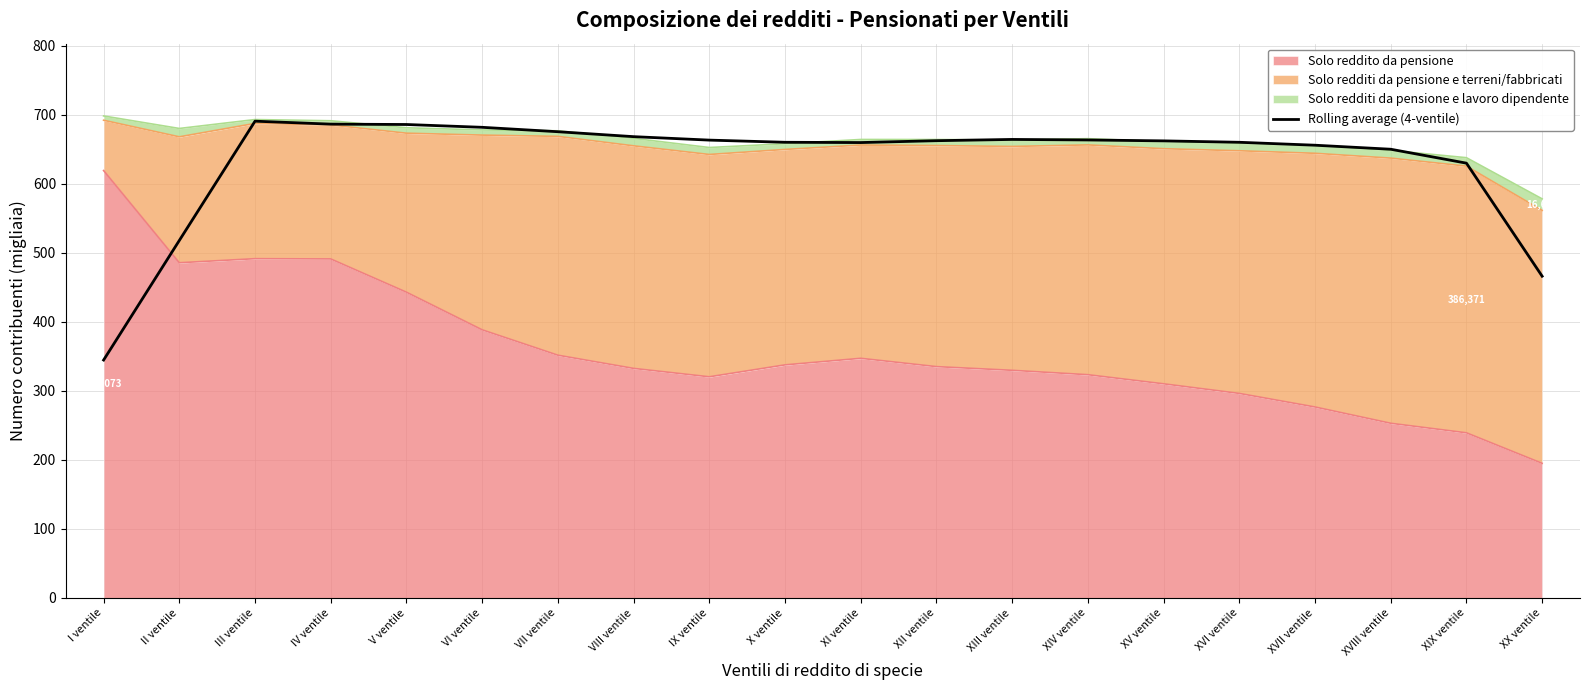

Rank the categories by value from highest to lowest.

III ventile, IV ventile, V ventile, VI ventile, VII ventile, VIII ventile, XIII ventile, XIV ventile, IX ventile, XII ventile, XV ventile, X ventile, XVI ventile, XI ventile, XVII ventile, XVIII ventile, XIX ventile, II ventile, XX ventile, I ventile